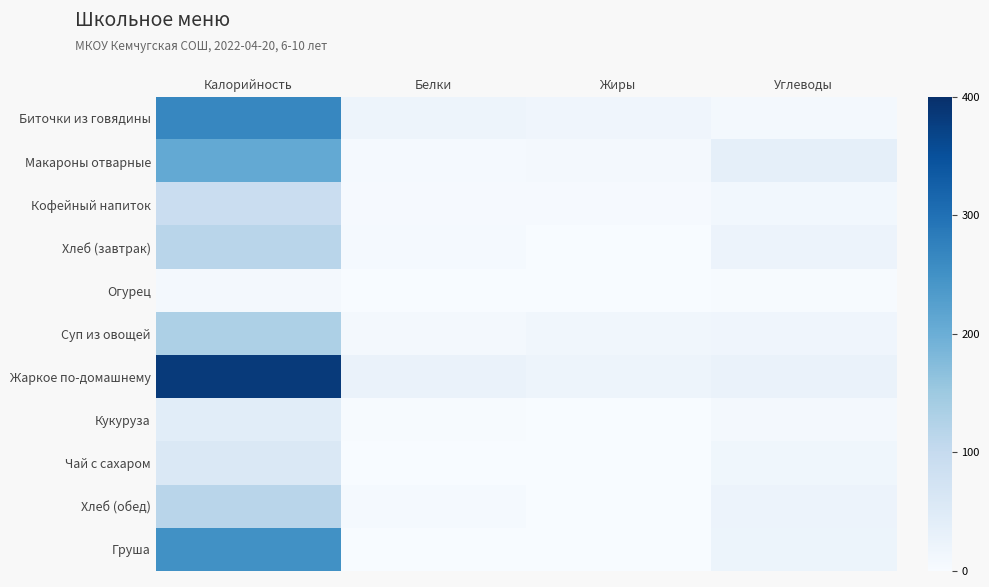

Count the number of categories in the chart.

4